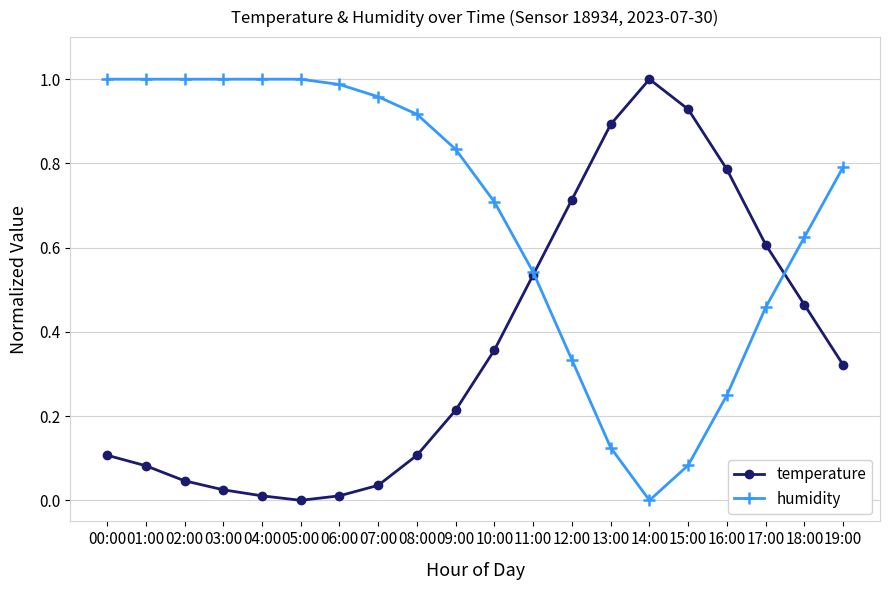

The temperature series shows 0.5 at 15:00. True or false?

False